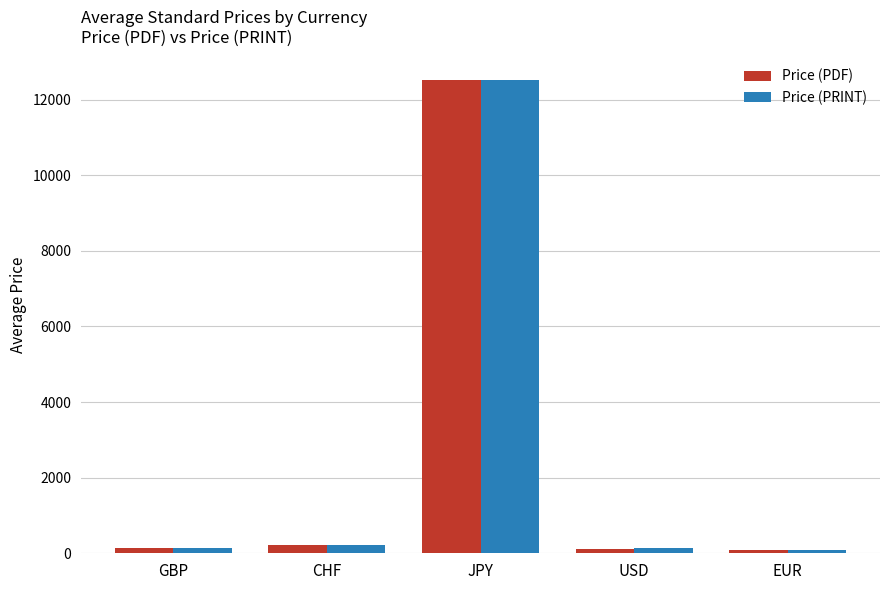

Which category has the highest value in the Price (PRINT) series?

JPY